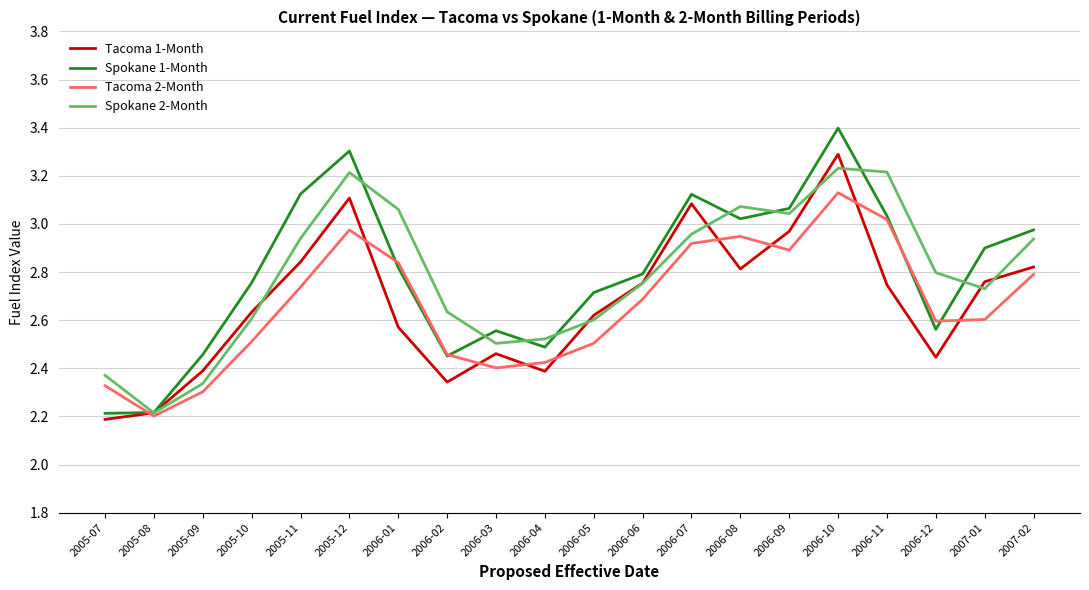

True or false: Tacoma 2-Month has more than 2 interior local peaks.

True